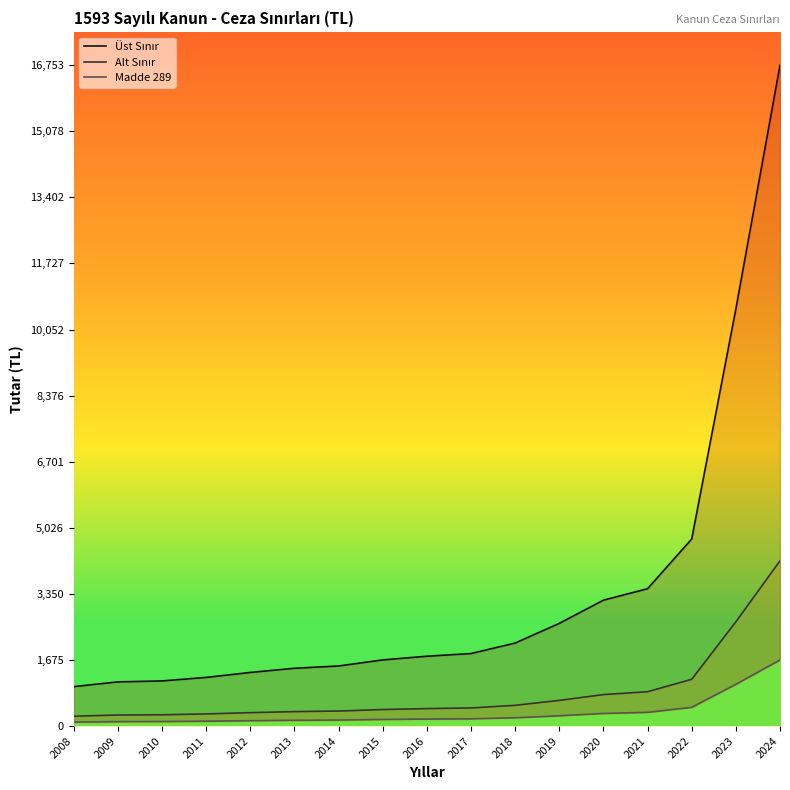

What is the difference between the second highest and second lowest values in the Alt Sınır series?

2363.2